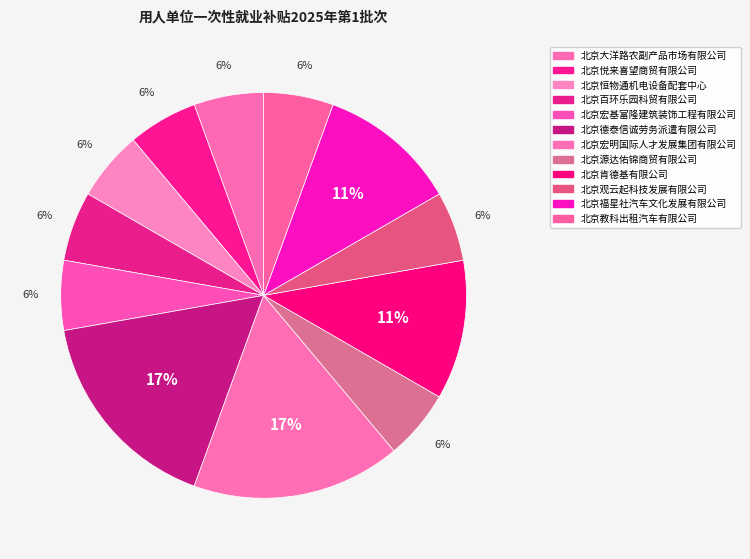

To the nearest percent, what is the difference between the 北京福星社汽车文化发展有限公司 and 北京宏基富隆建筑装饰工程有限公司 slice percentages?

6%